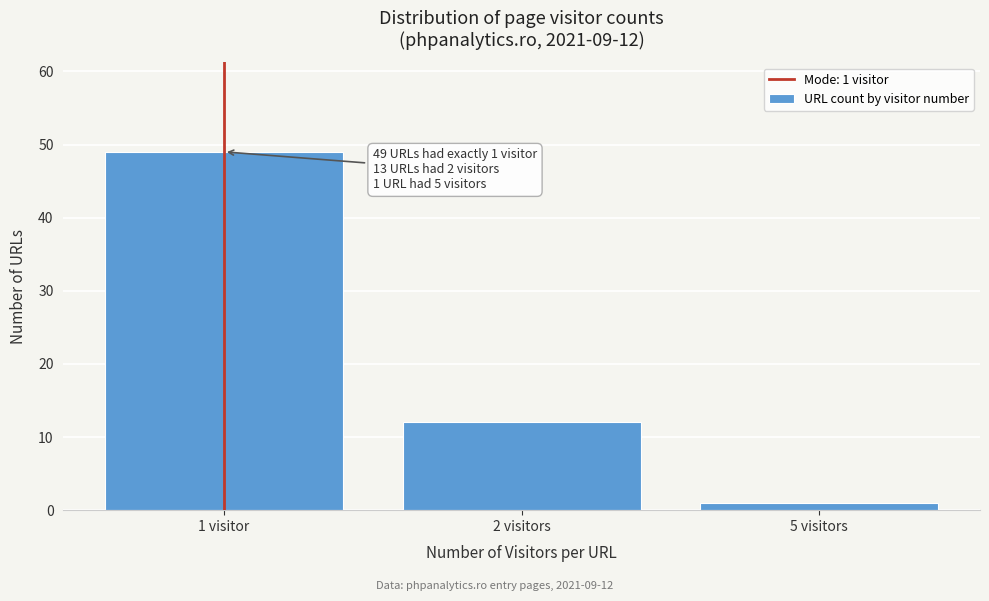

Reading right to left, transcribe all the data shown in this chart.

5 visitors=1	2 visitors=12	1 visitor=49